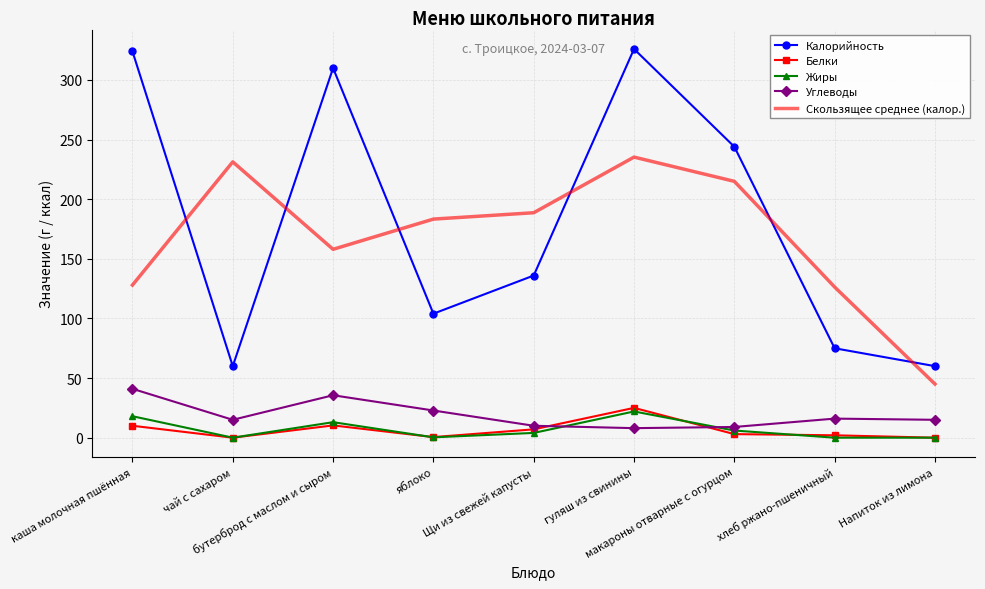

Between Щи из свежей капусты and гуляш из свинины, which series saw the biggest shift?

Калорийность